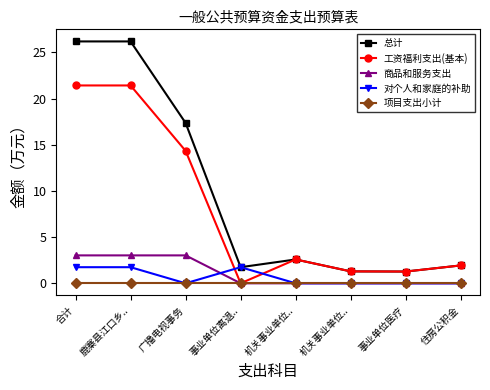

How many lines are shown in the chart?

5